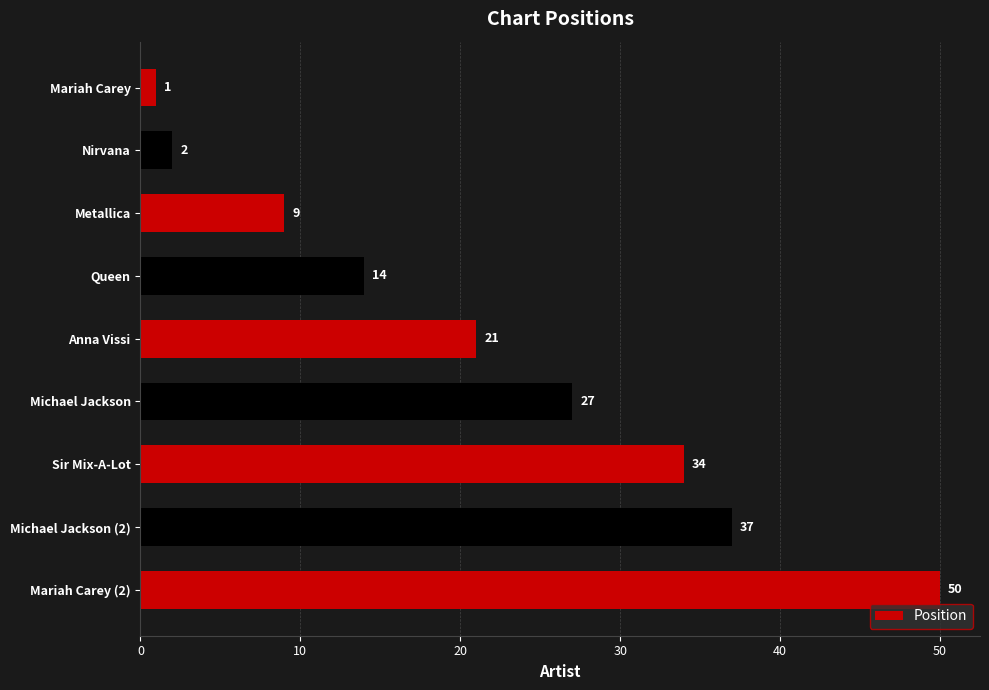

What is the average value?

22